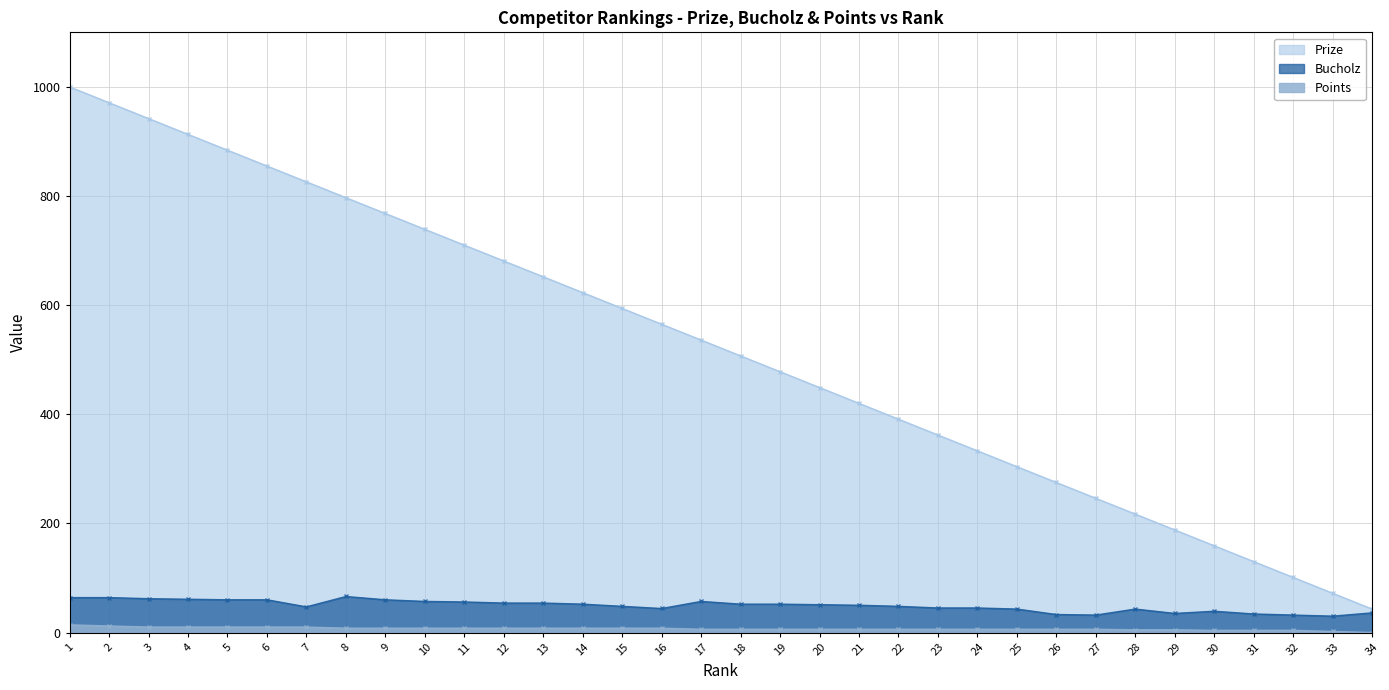

What is the spread (max minus min) of values at 34?

43